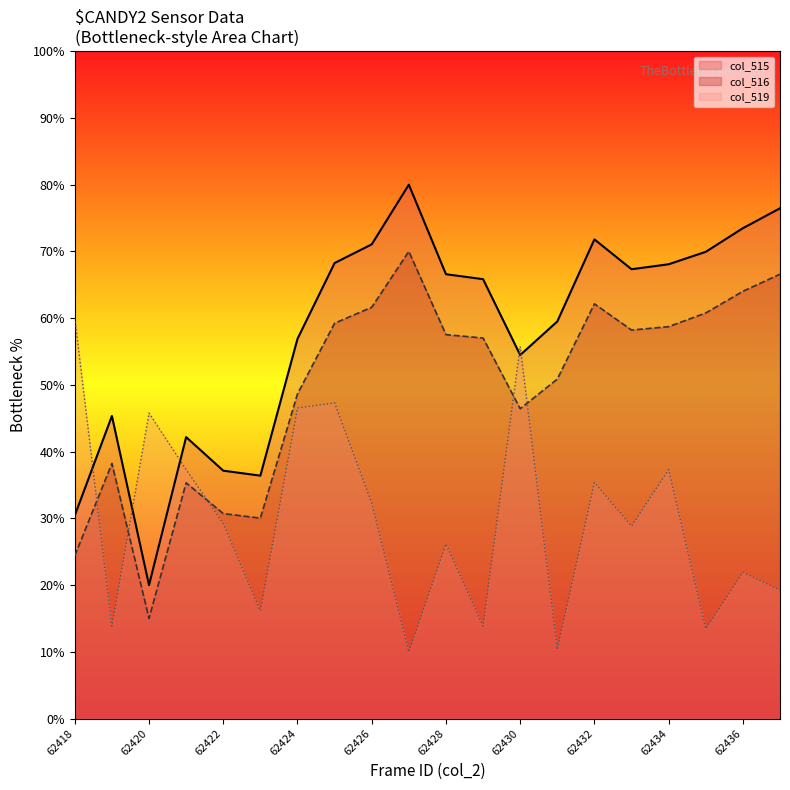

True or false: col_516 has a value of 57.5 at 62428.

True